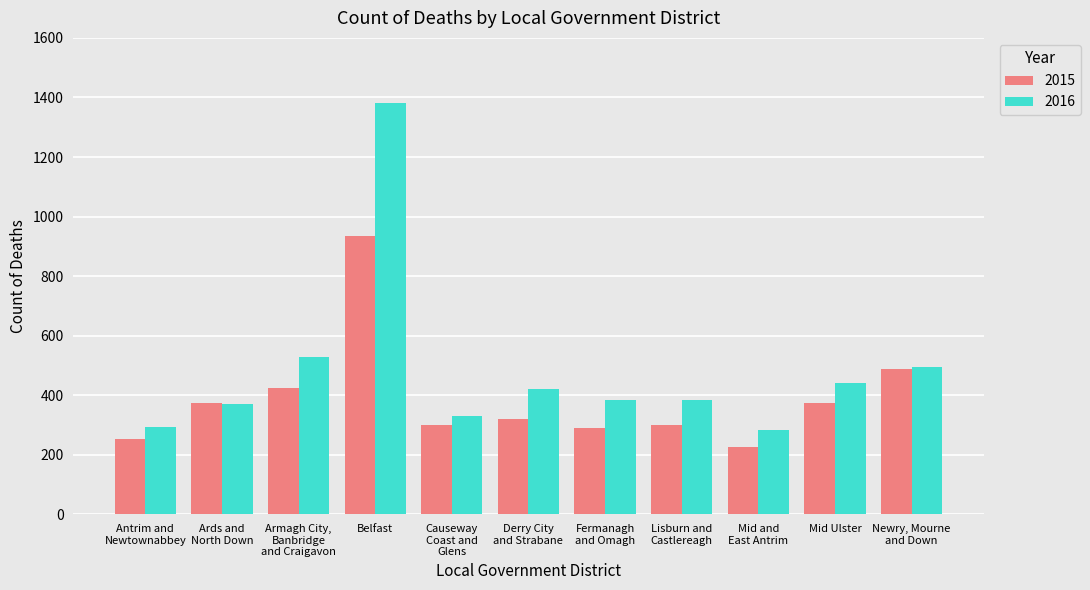

Reading right to left, what are all the values shown in this chart?

2015: Newry, Mourne
and Down=490	Mid Ulster=375	Mid and
East Antrim=225	Lisburn and
Castlereagh=300	Fermanagh
and Omagh=290	Derry City
and Strabane=320	Causeway
Coast and
Glens=300	Belfast=935	Armagh City,
Banbridge
and Craigavon=425	Ards and
North Down=375	Antrim and
Newtownabbey=255
2016: Newry, Mourne
and Down=495	Mid Ulster=440	Mid and
East Antrim=285	Lisburn and
Castlereagh=385	Fermanagh
and Omagh=385	Derry City
and Strabane=420	Causeway
Coast and
Glens=330	Belfast=1380	Armagh City,
Banbridge
and Craigavon=530	Ards and
North Down=370	Antrim and
Newtownabbey=295